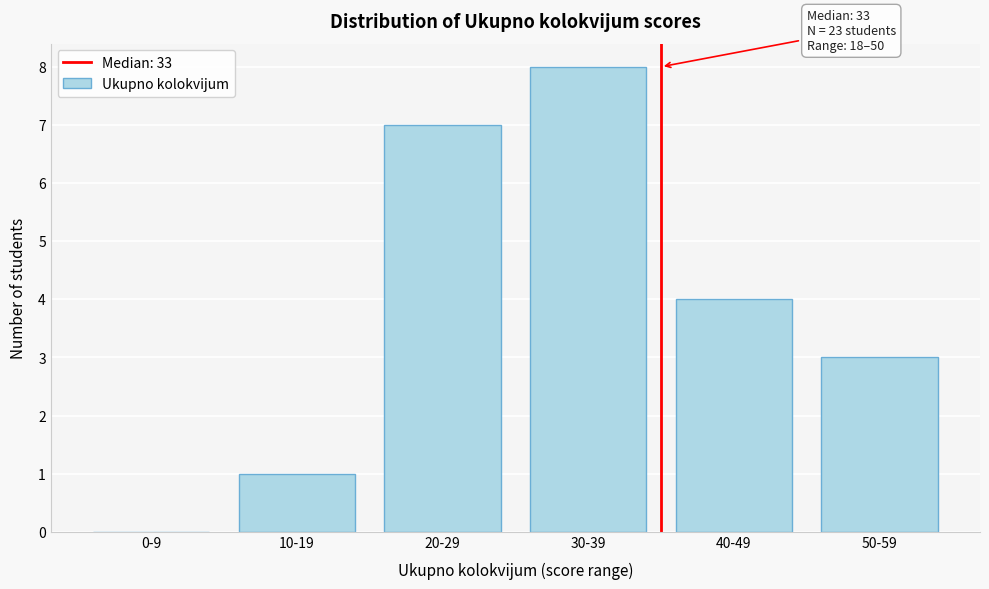

Reading right to left, extract all data points from this chart.

50-59=3	40-49=4	30-39=8	20-29=7	10-19=1	0-9=0